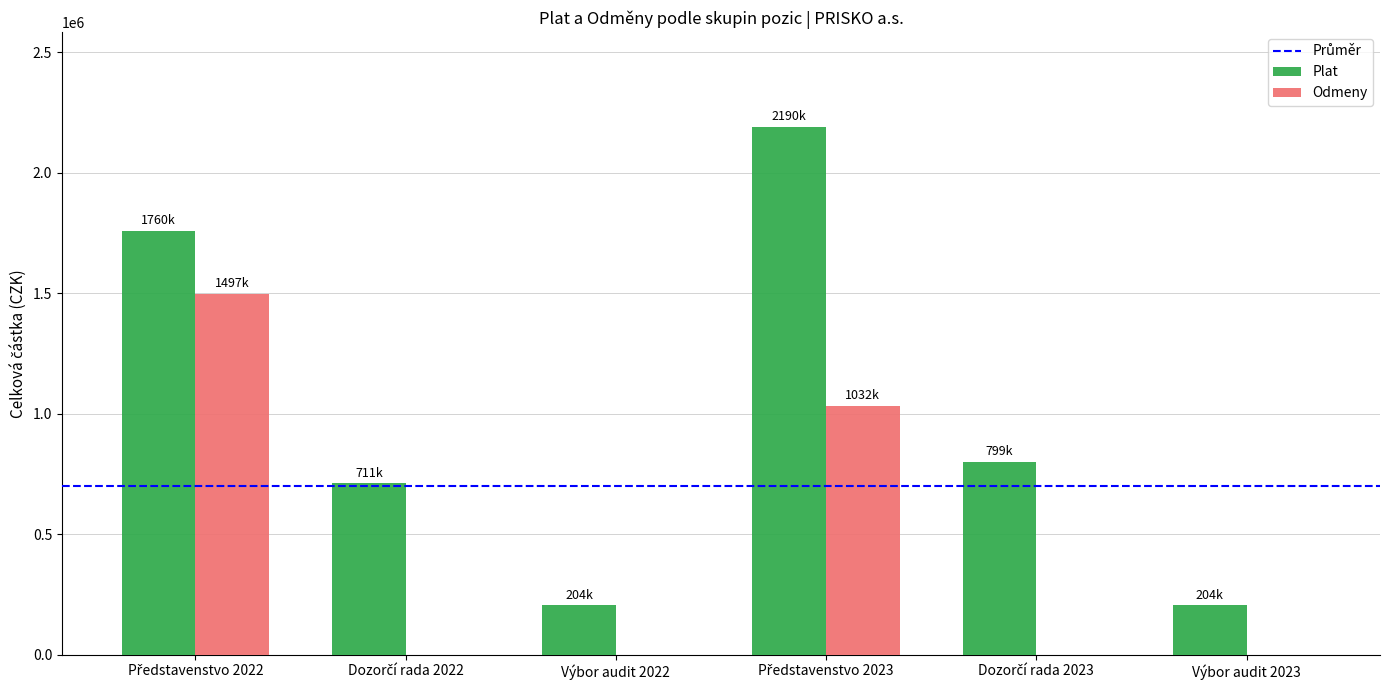

How many series are shown in this chart?

2